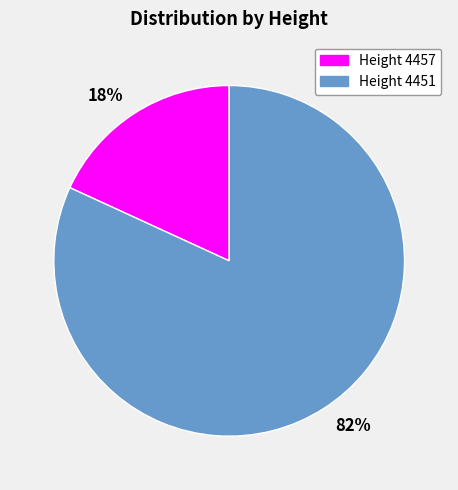

Between Height 4451 and Height 4457, which is larger?

Height 4451